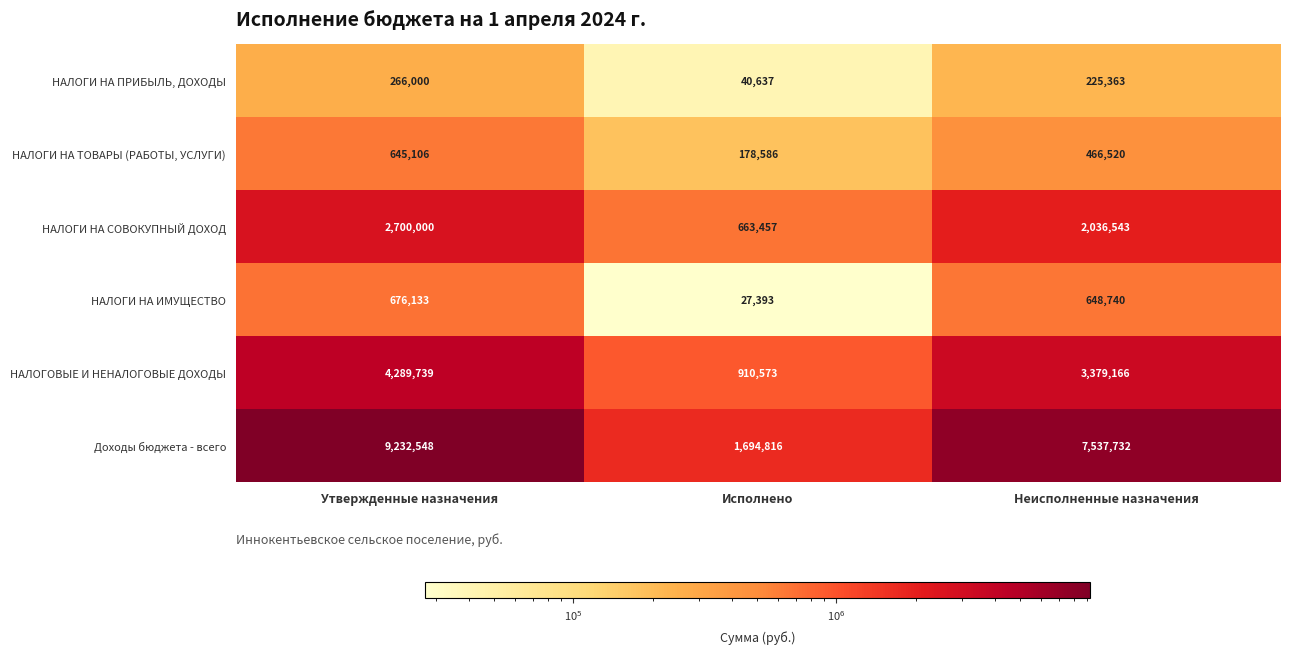

Which series has the largest range (max minus min)?

Доходы бюджета - всего